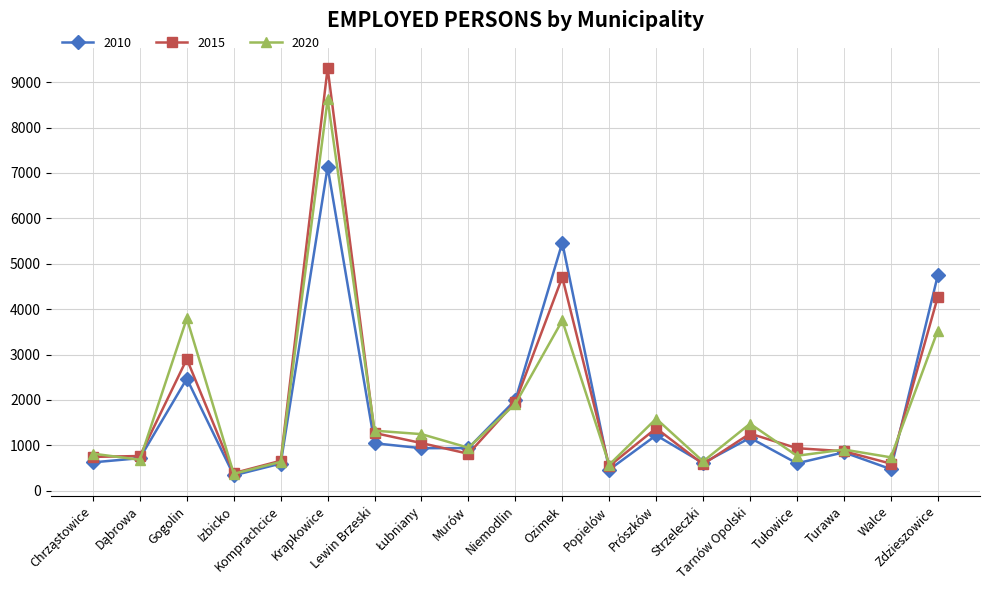

Which series has the widest spread of values?

2015